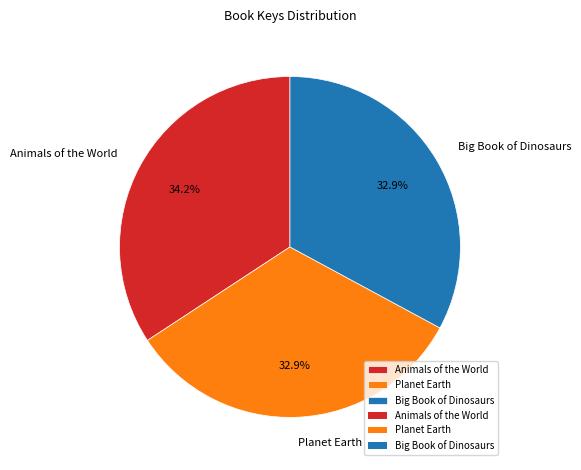

What percentage is NOT represented by Animals of the World?

65.8%